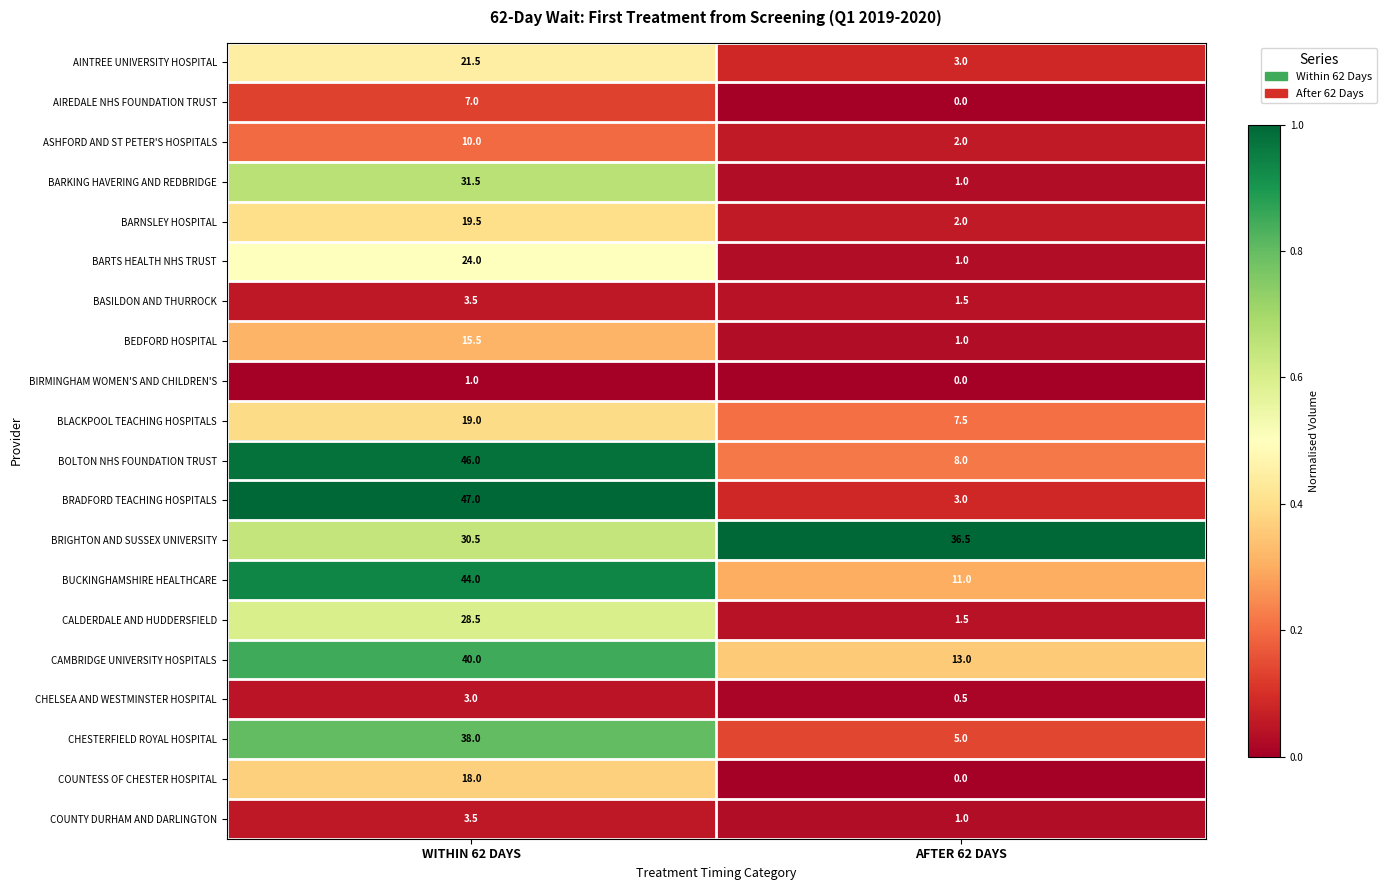

Which series changed the most between WITHIN 62 DAYS and AFTER 62 DAYS?

BRADFORD TEACHING HOSPITALS